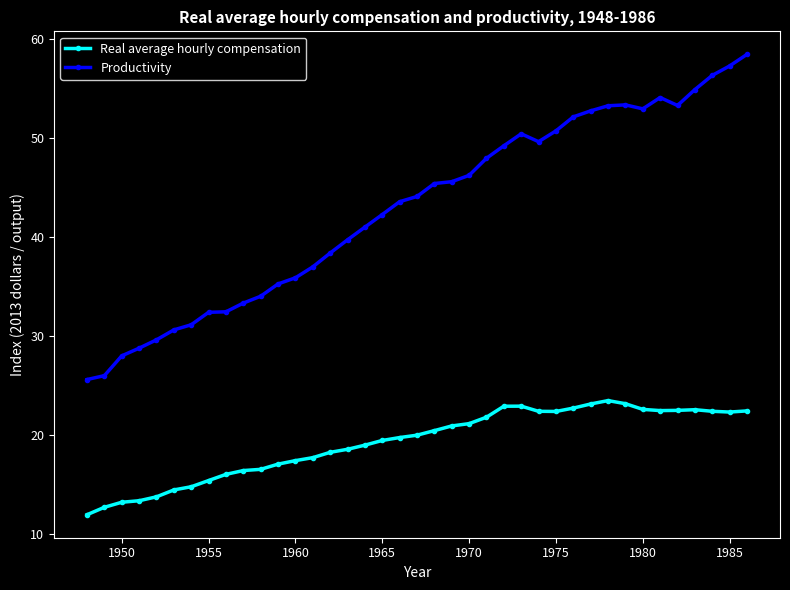

What is the minimum value for Real average hourly compensation?

12.0